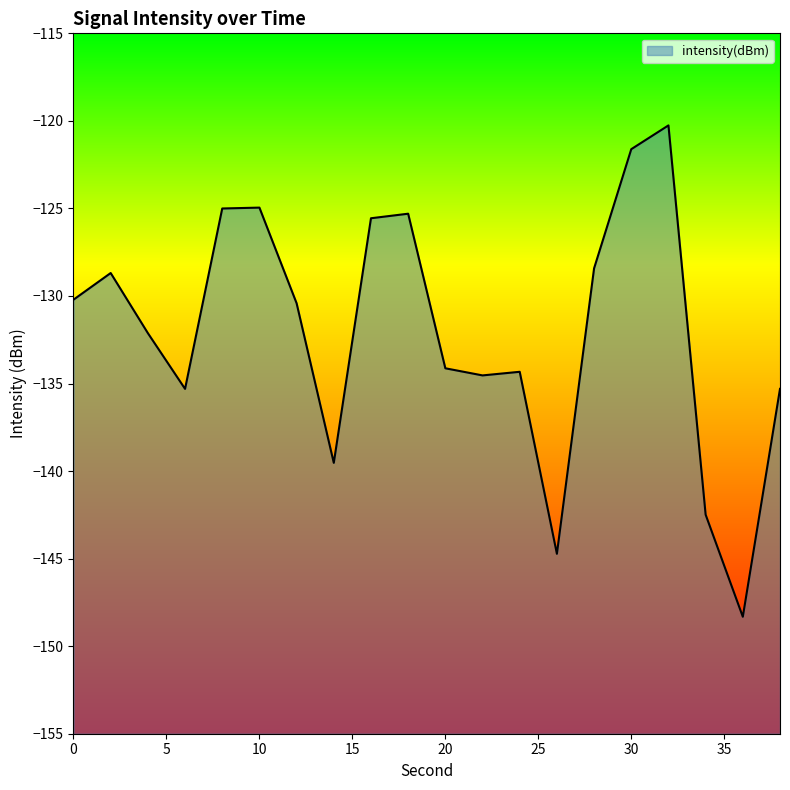

At which label does the data first exceed -130?

2